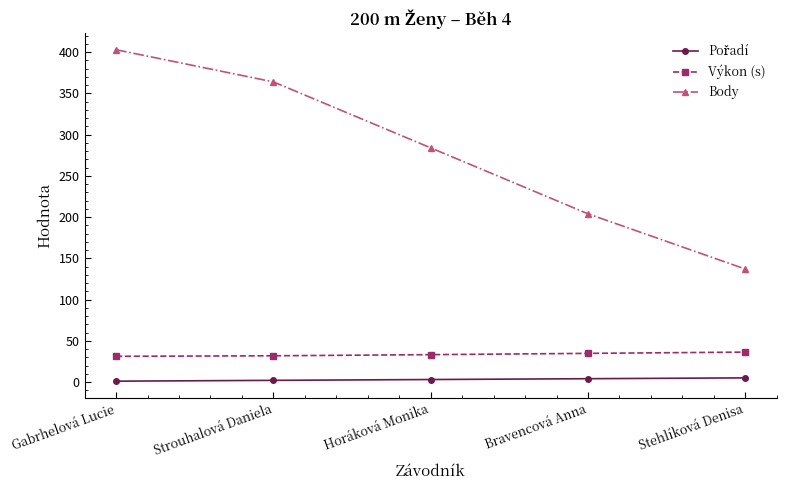

How many data points does each series have?

5